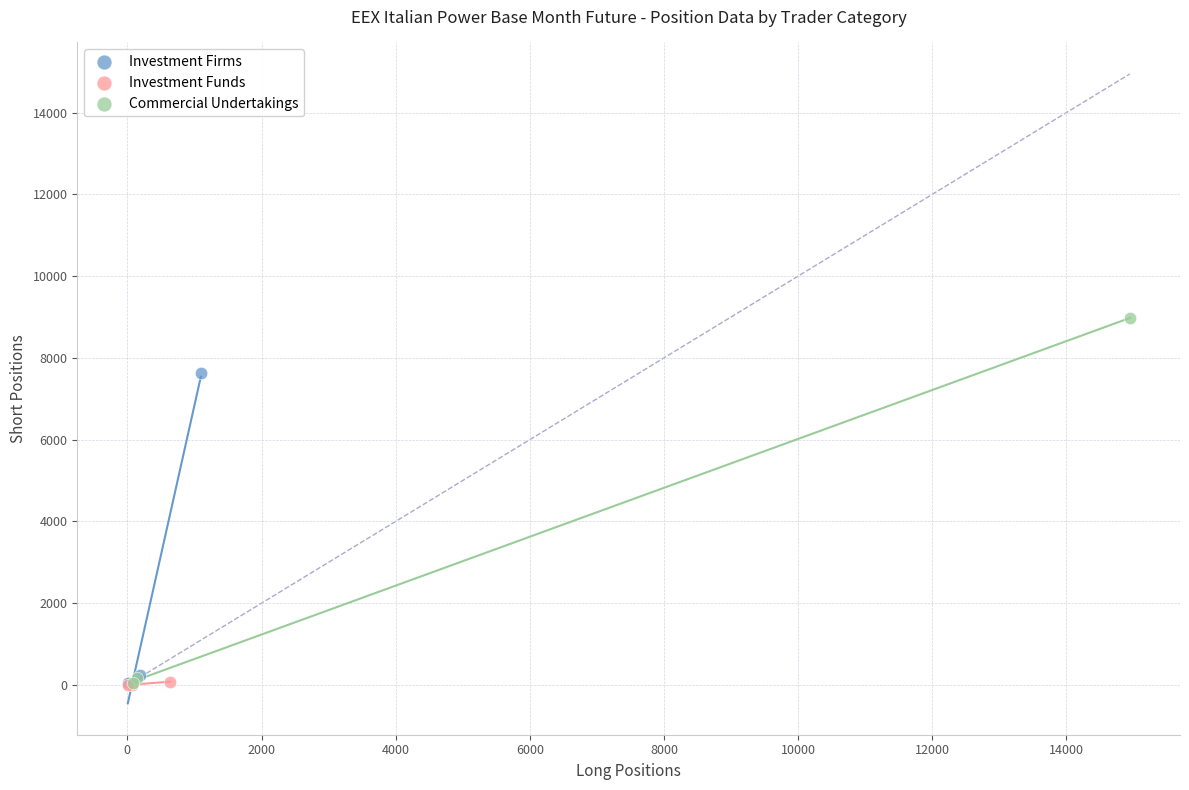

Which series has the widest spread of Y values?

Commercial Undertakings